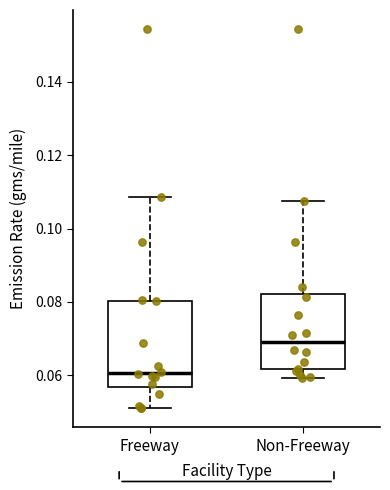

Reading left to right, transcribe this box plot: for each box, give where its median line is, the range the box spans, and where its two whiskers end, as read against the y-axis. The values are not printed on the chart, so give them approximately, as read against the axis.

Freeway: median 0.060, box 0.056 to 0.080, whiskers 0.052 to 0.108
Non-Freeway: median 0.070, box 0.062 to 0.082, whiskers 0.060 to 0.108